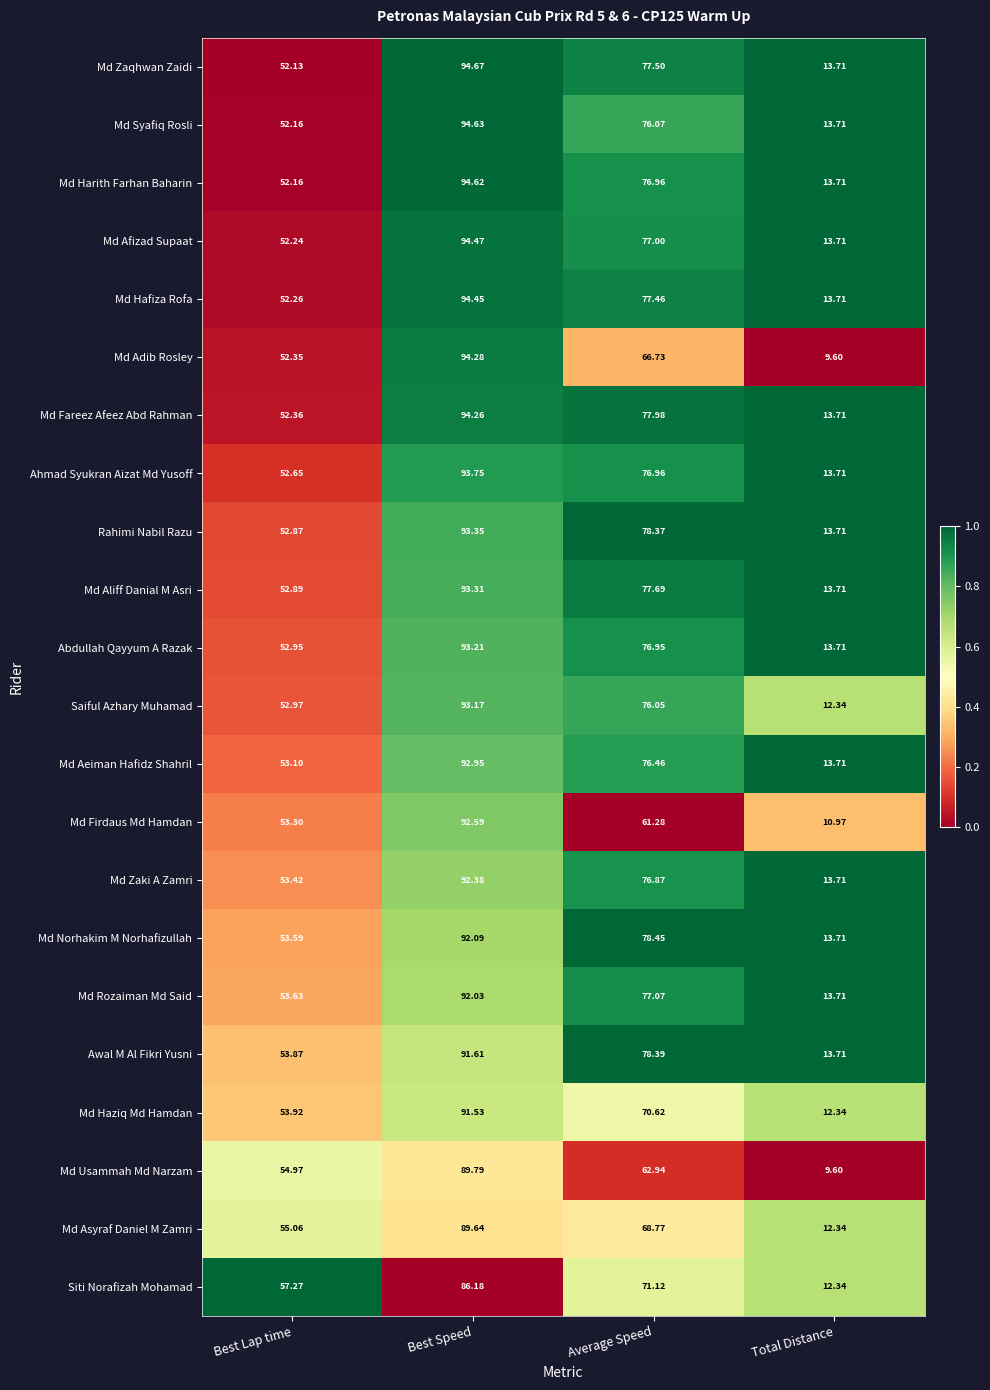

At which category does the chart reach its minimum across all series?

Total Distance